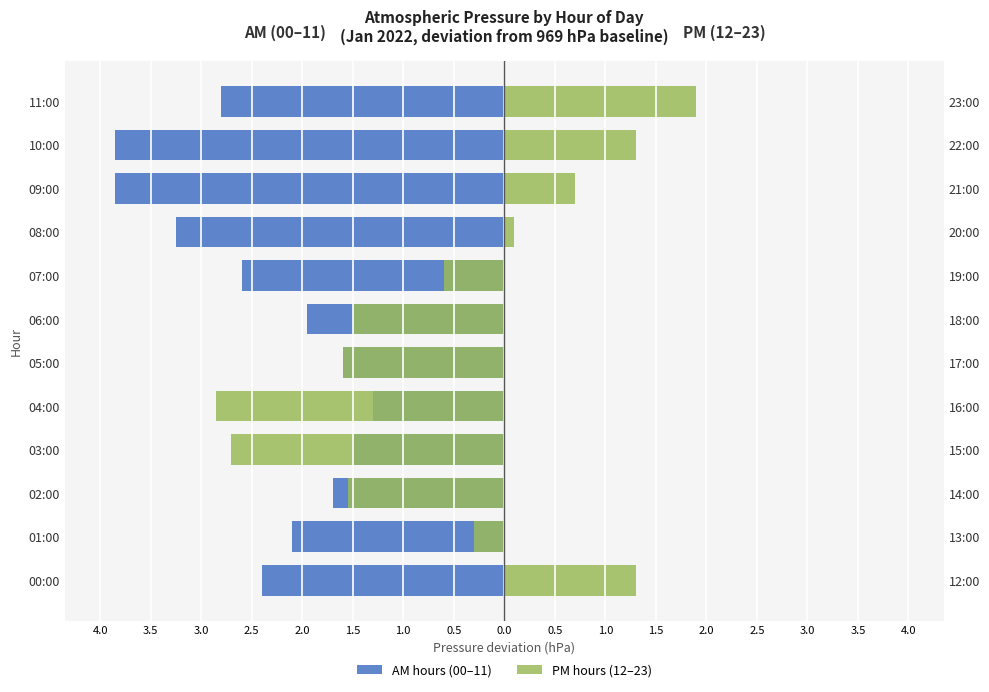

What is the sum of the AM hours (00–11) values at 04:00 and 07:00?

-3.9